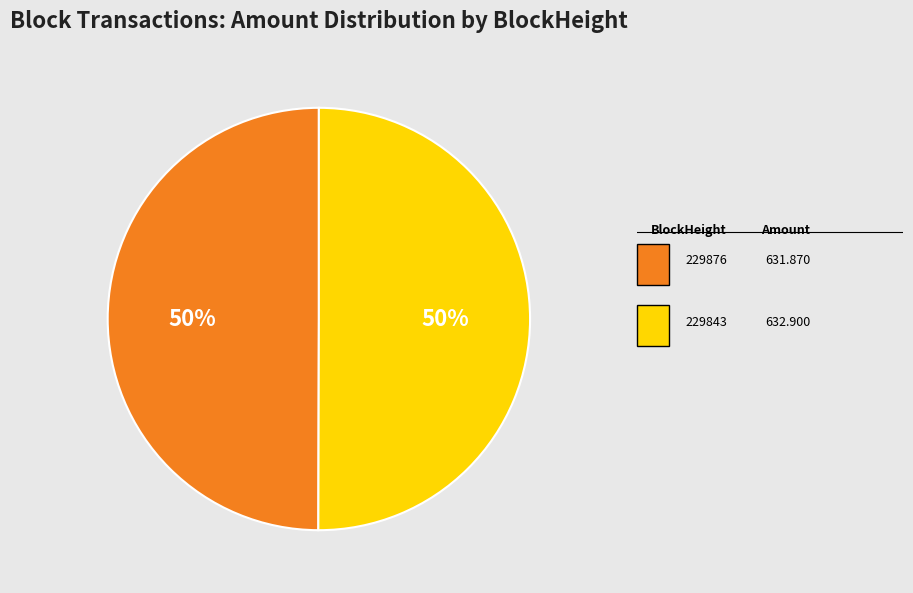

To the nearest percent, what is the average slice percentage?

50%